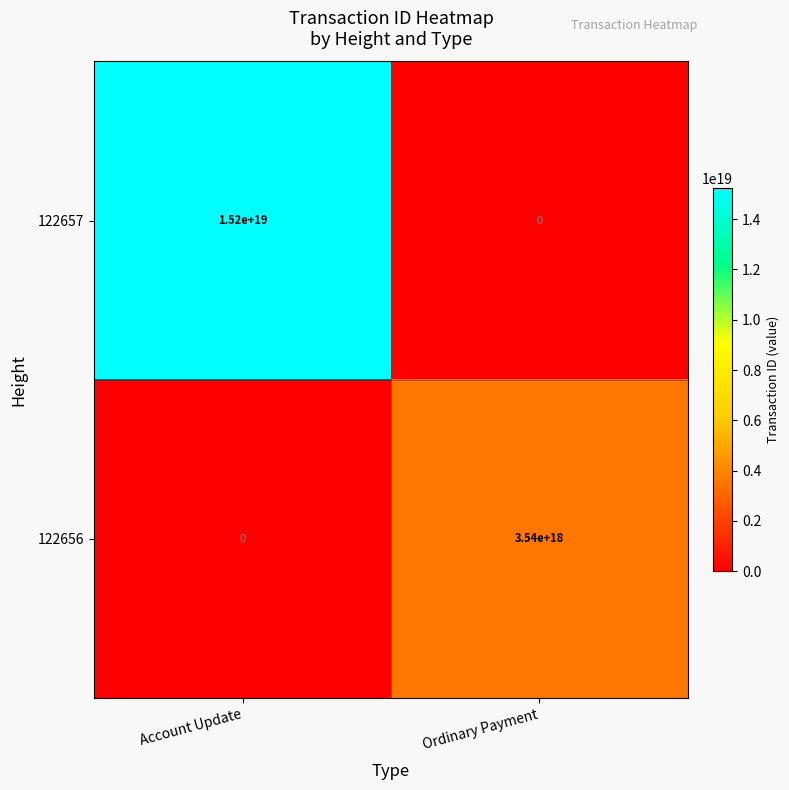

Is the value of 122657 at Ordinary Payment greater than the value of 122656 at Ordinary Payment?

No